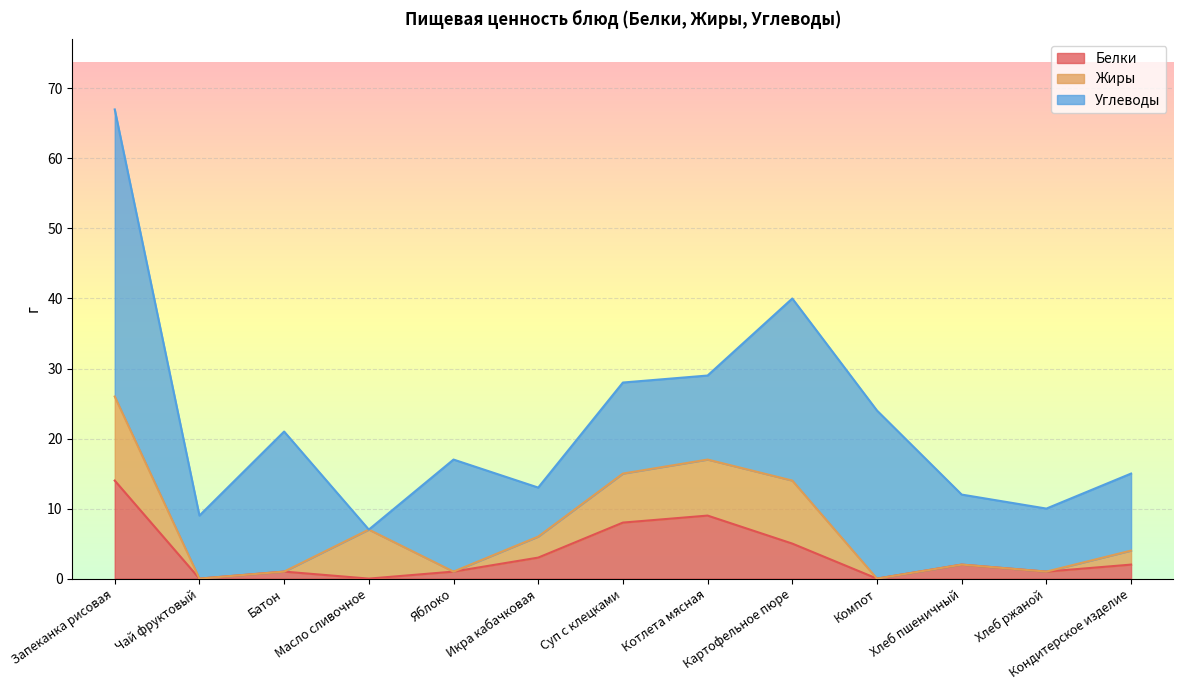

How many times do Жиры and Белки cross each other?

3